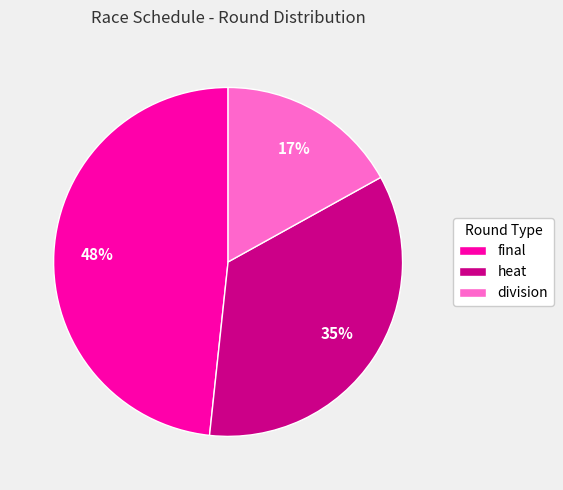

To the nearest percent, what portion does heat represent?

35%